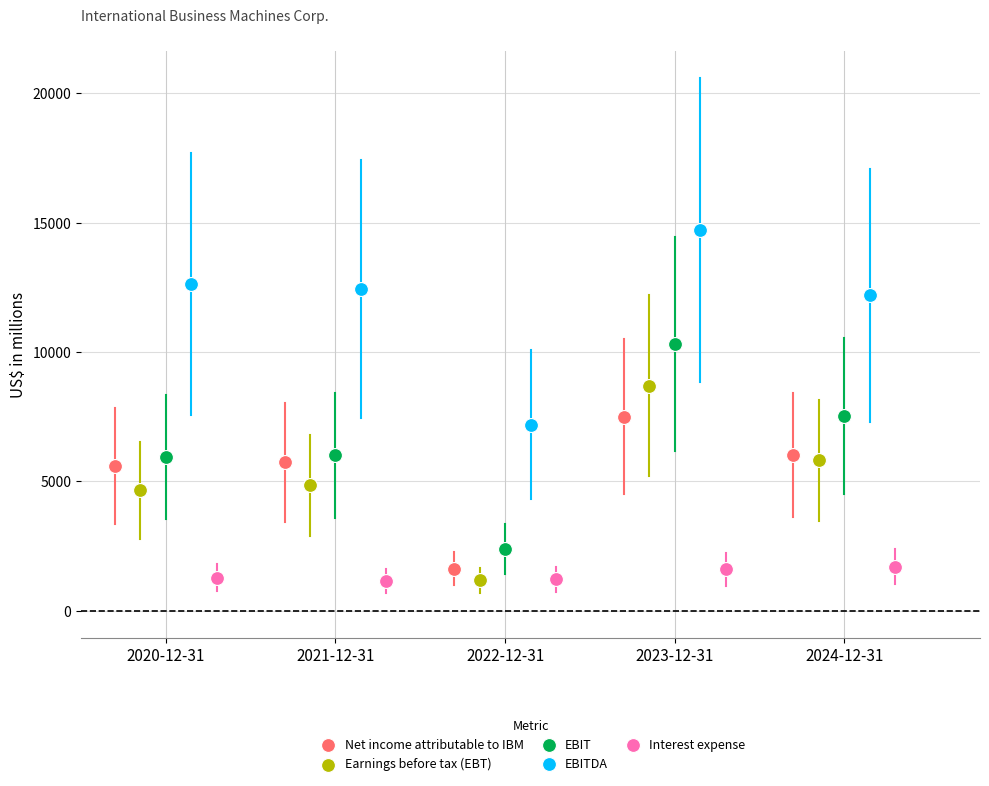

What are all the series names shown in the legend?

Net income attributable to IBM, Earnings before tax (EBT), EBIT, EBITDA, Interest expense